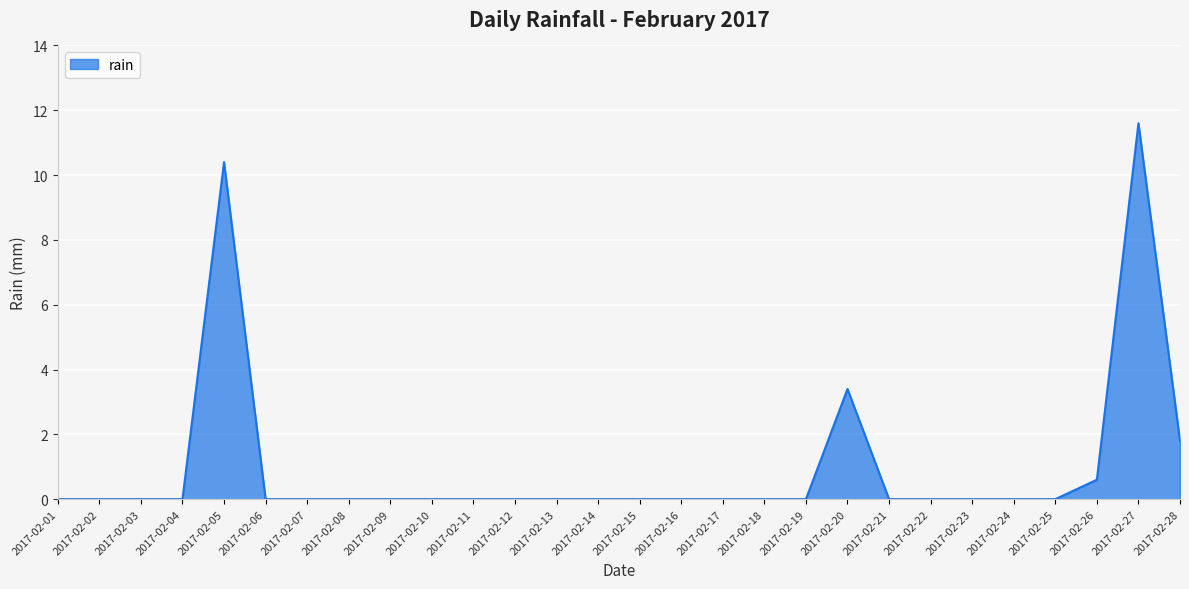

How many lines are shown in the chart?

1